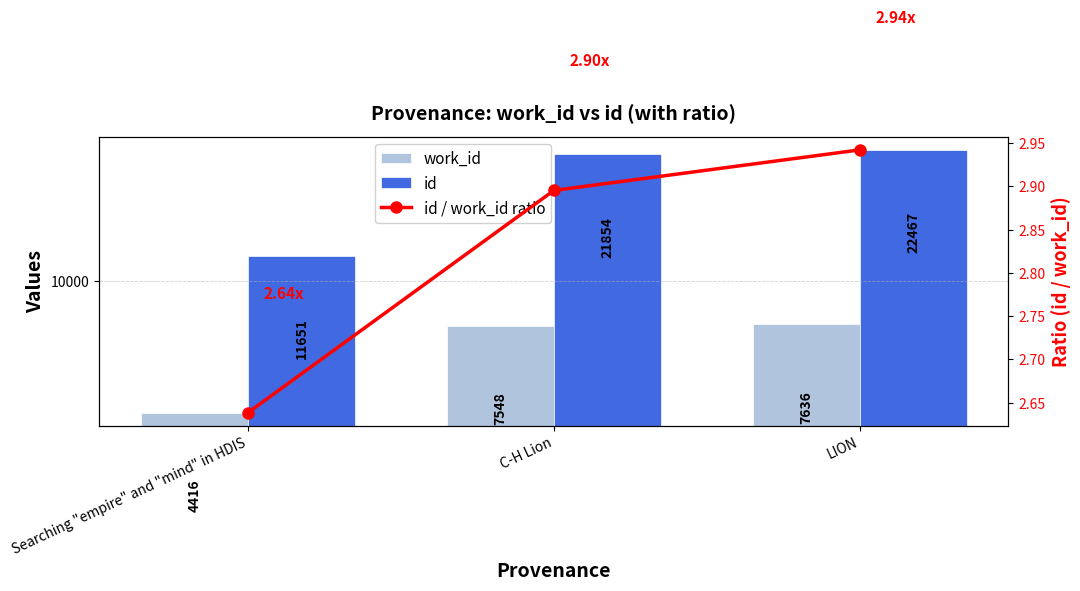

Rank the series by their maximum value, from lowest to highest.

id / work_id ratio, work_id, id